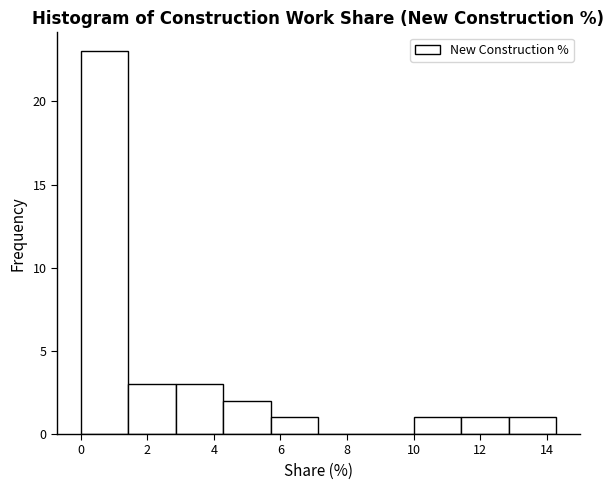

Reading left to right, list every bar in this chart as the range it spans on the x-axis followed by its height. Neither the bar edges nor the heights are printed on the chart, so give them approximately, as read against the axes.

0.0 to 1.4: 23
1.4 to 2.8: 3
2.8 to 4.2: 3
4.2 to 5.8: 2
5.8 to 7.2: 1
7.2 to 8.6: 0
8.6 to 10.0: 0
10.0 to 11.4: 1
11.4 to 12.8: 1
12.8 to 14.2: 1